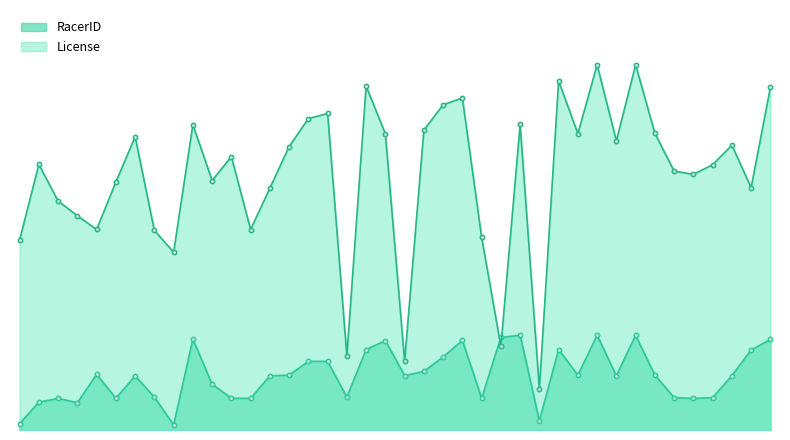

Reading right to left, what are all the values shown in this chart?

RacerID: 120773	106748	72519	43178	42160	43180	73221	126379	72247	126378	73232	107288	12231	126372	123575	42164	119597	97579	78217	72515	119164	107309	43868	91553	91555	73222	72239	42146	42324	61075	121137	6706	43845	72232	42253	74145	36387	42202	37019	8622
License: 457165	323302	380145	353942	341120	345376	395984	487304	385888	487306	395447	465851	54748	407653	111615	257201	443046	433861	400167	91596	395246	458879	98861	422305	415538	378211	322666	267483	364702	332886	407335	237283	266284	391278	330862	267611	285879	305495	354298	253798